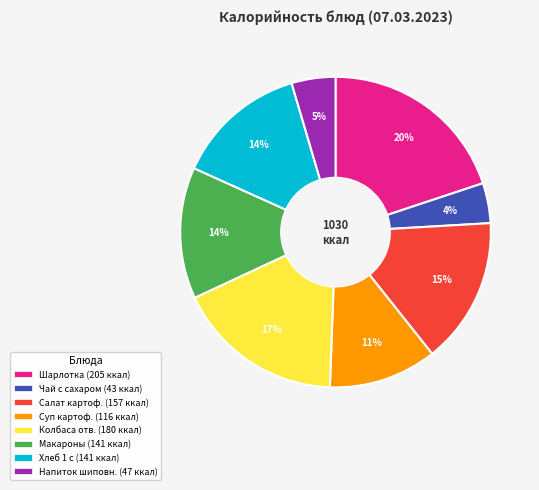

Is Шарлотка (205 ккал) the majority of the pie?

No